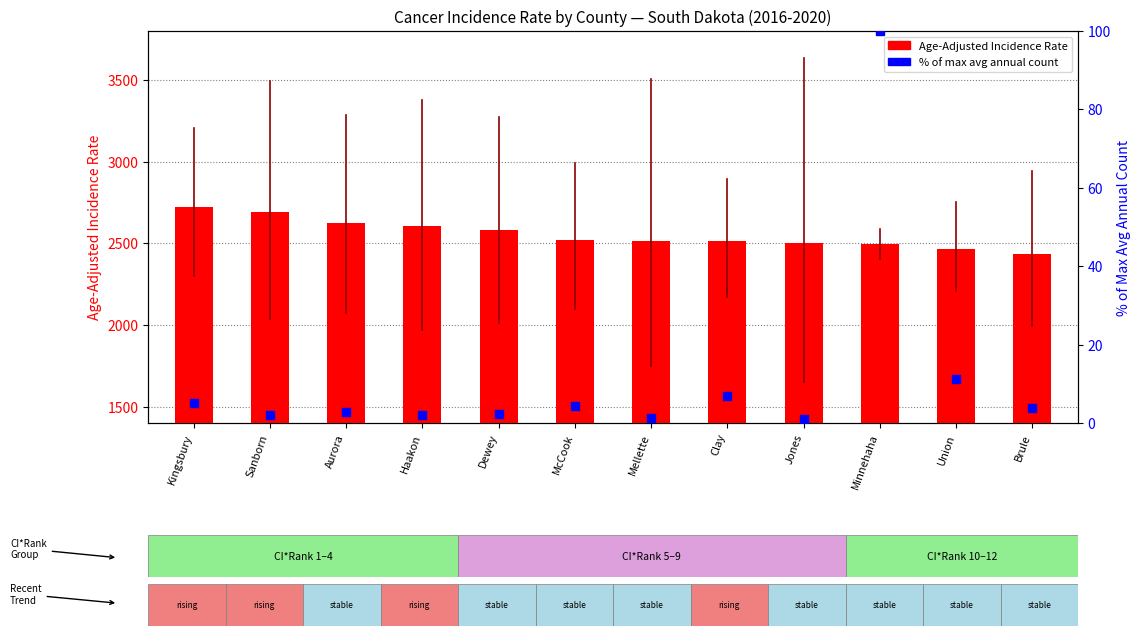

At how many categories does at least one series exceed 1664?

12